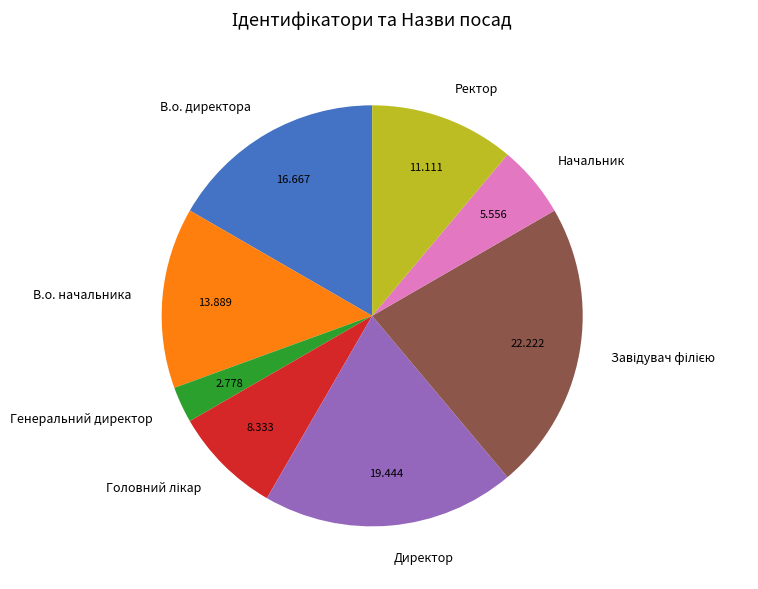

How many segments does this pie chart have?

8